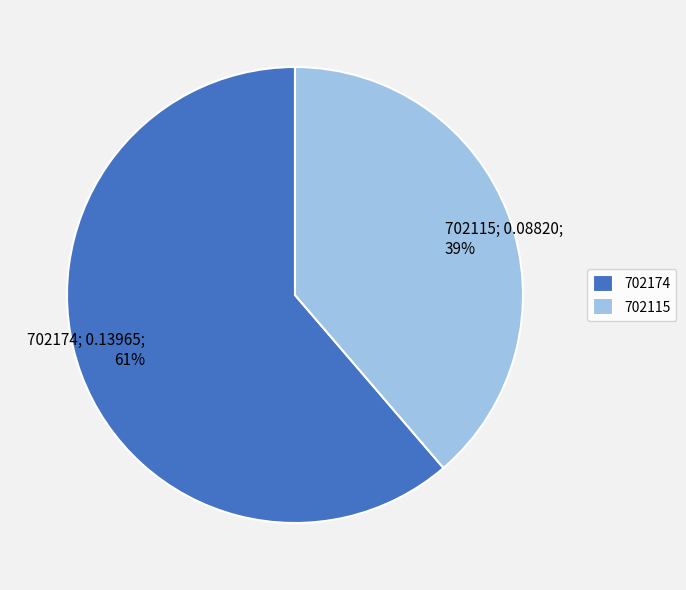

Is there any slice that represents more than half of the pie?

Yes